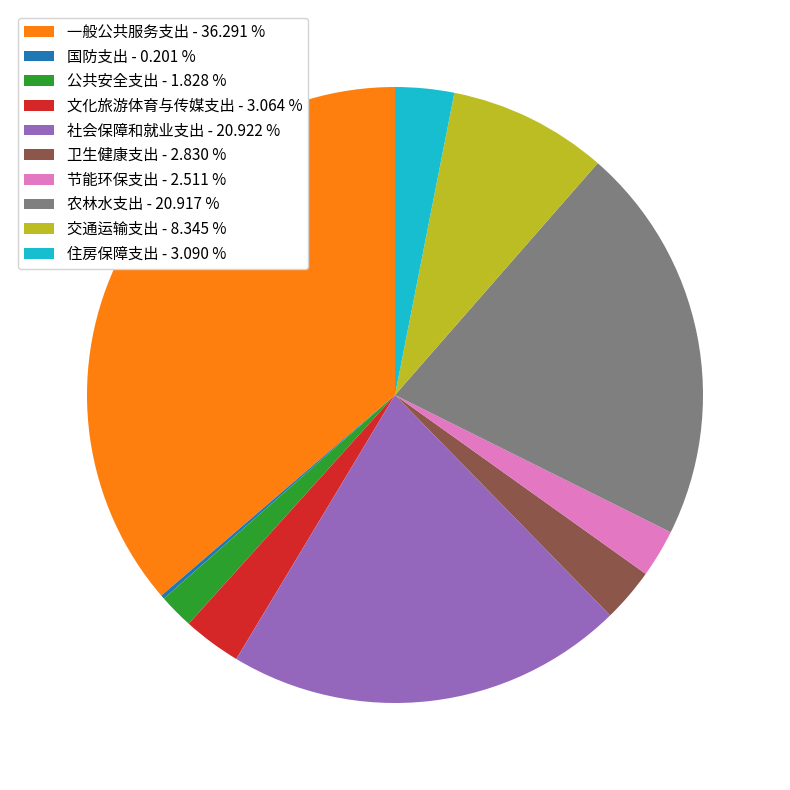

Combined, do 住房保障支出 - 3.090 % and 文化旅游体育与传媒支出 - 3.064 % account for over 50%?

No